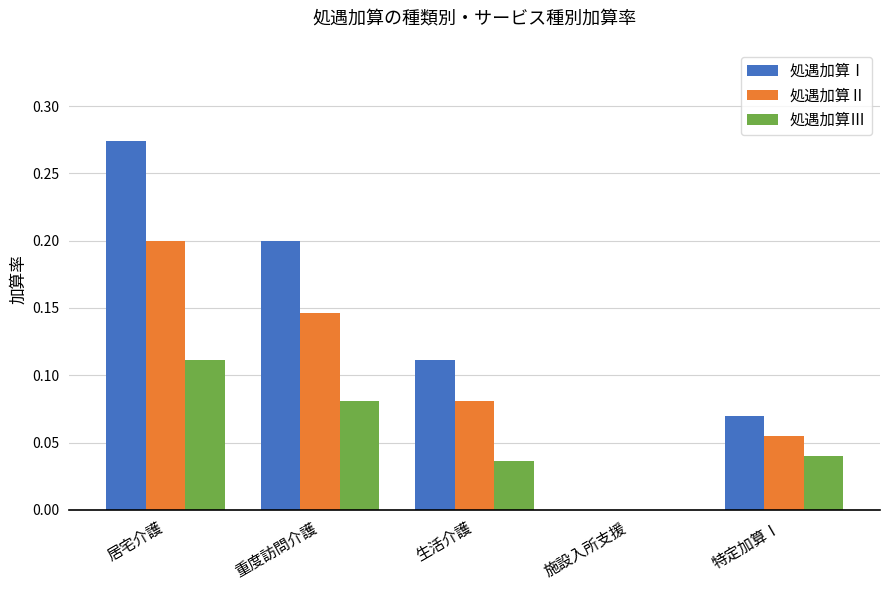

How many groups of bars are there?

5